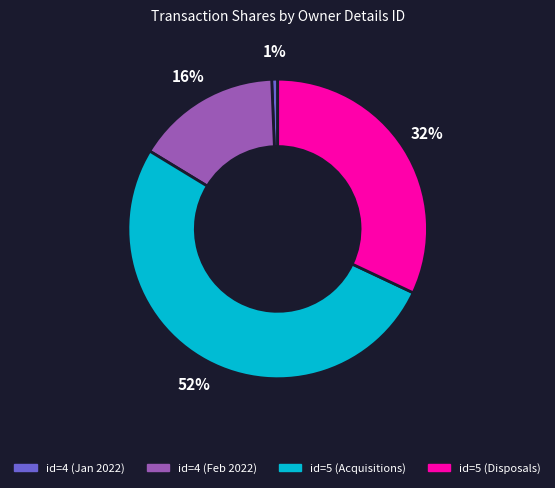

To the nearest percent, what is the average slice percentage?

25%